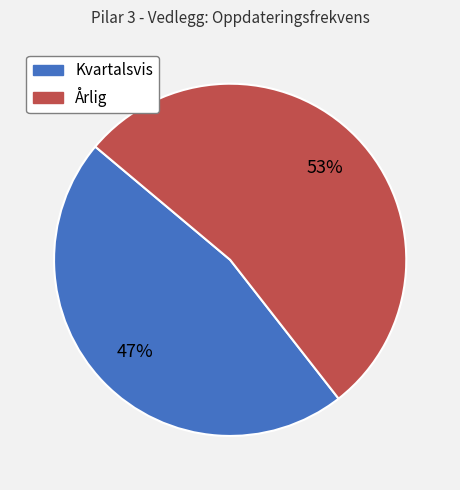

To the nearest percent, what portion does Årlig represent?

53%